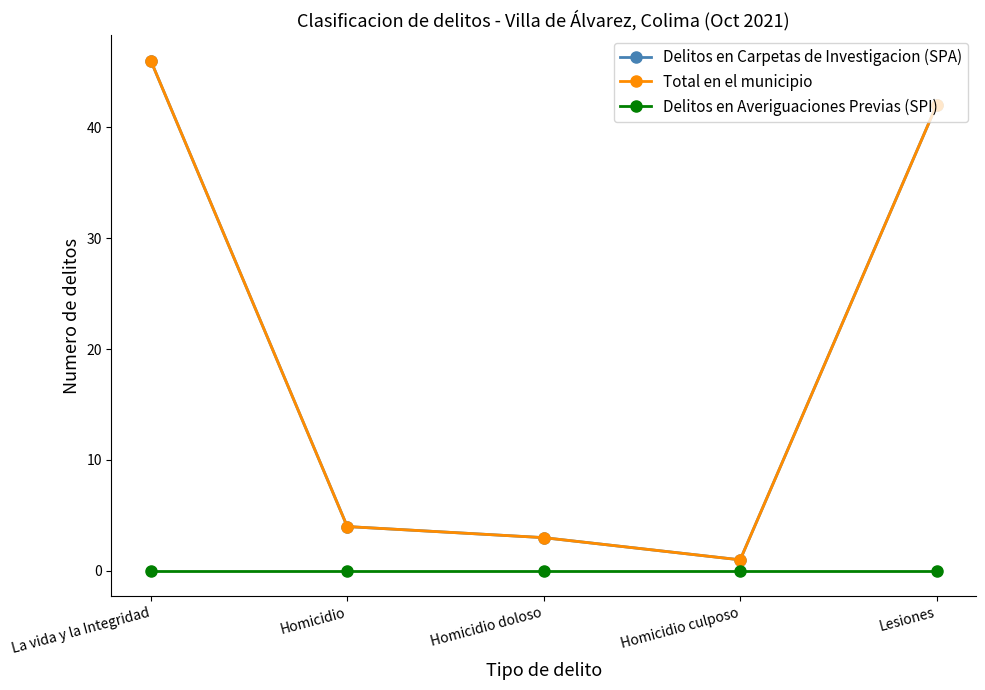

True or false: Delitos en Averiguaciones Previas (SPI) has more than 0 interior local peaks.

False